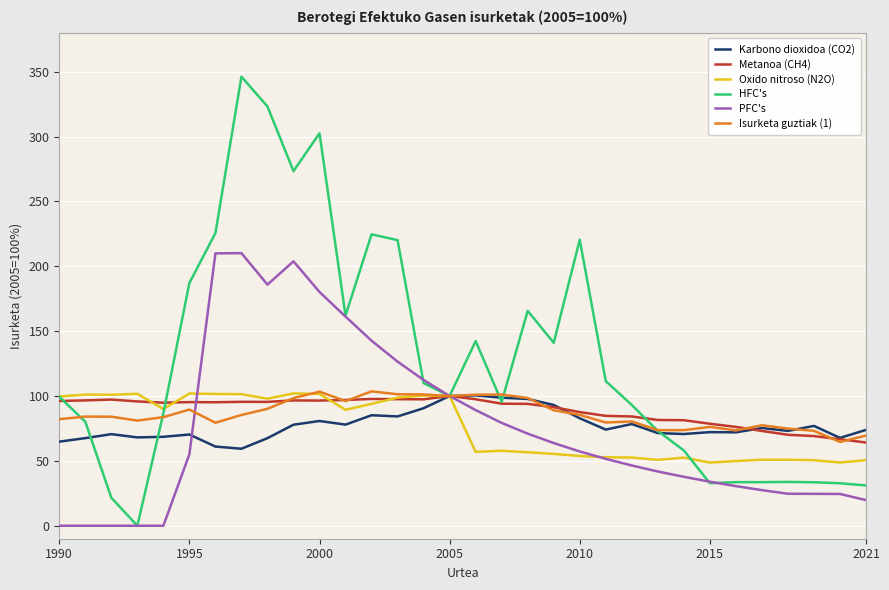

What is the difference between the second highest and minimum values in the HFC's series?

323.1